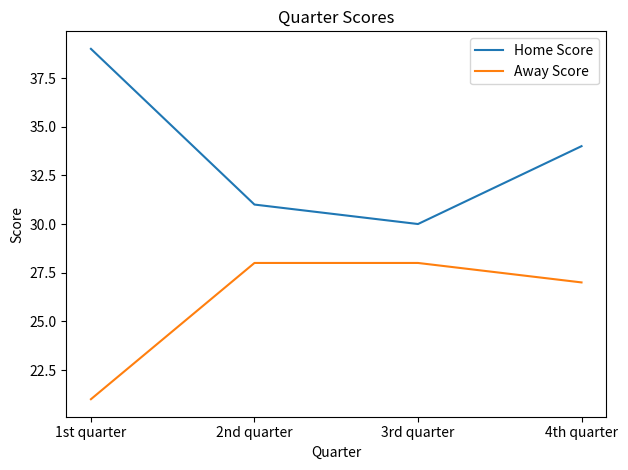

True or false: Away Score has more than 1 interior local peaks.

False